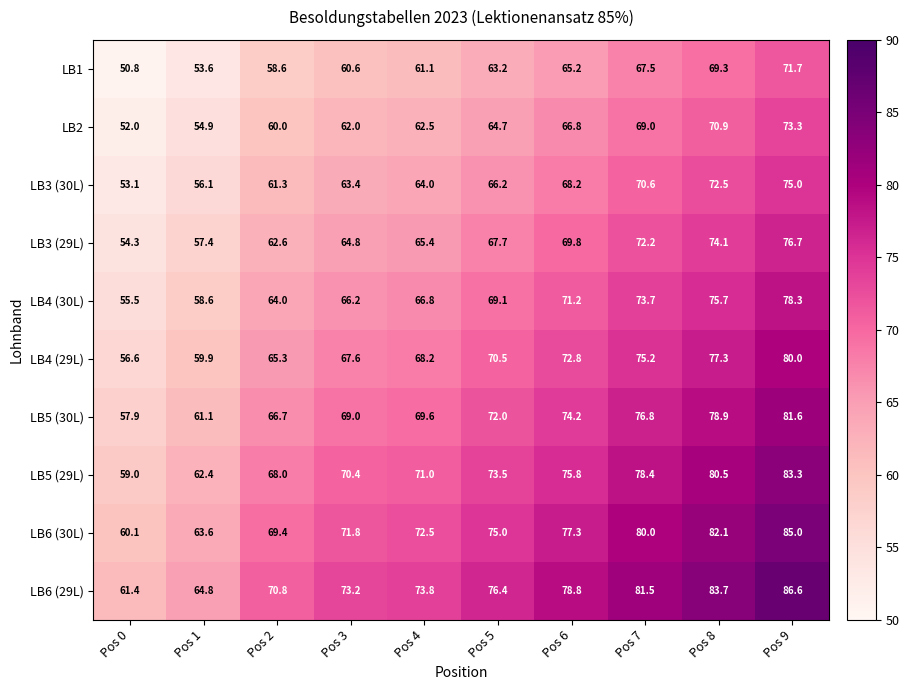

What is the difference between the maximum and minimum values in the LB6 (29L) series?

25.2